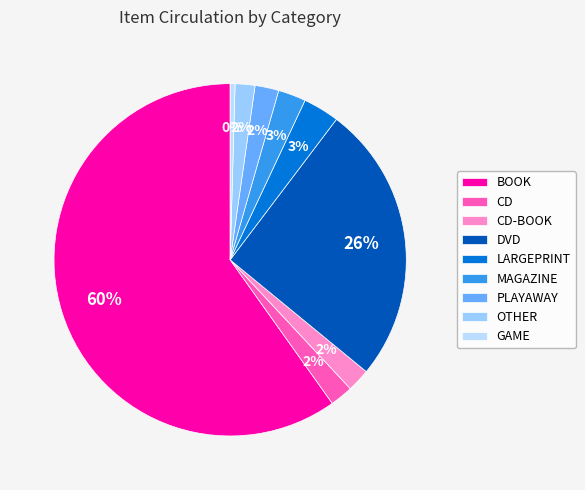

Rank the categories by value from highest to lowest.

BOOK, DVD, LARGEPRINT, MAGAZINE, PLAYAWAY, CD-BOOK, CD, OTHER, GAME